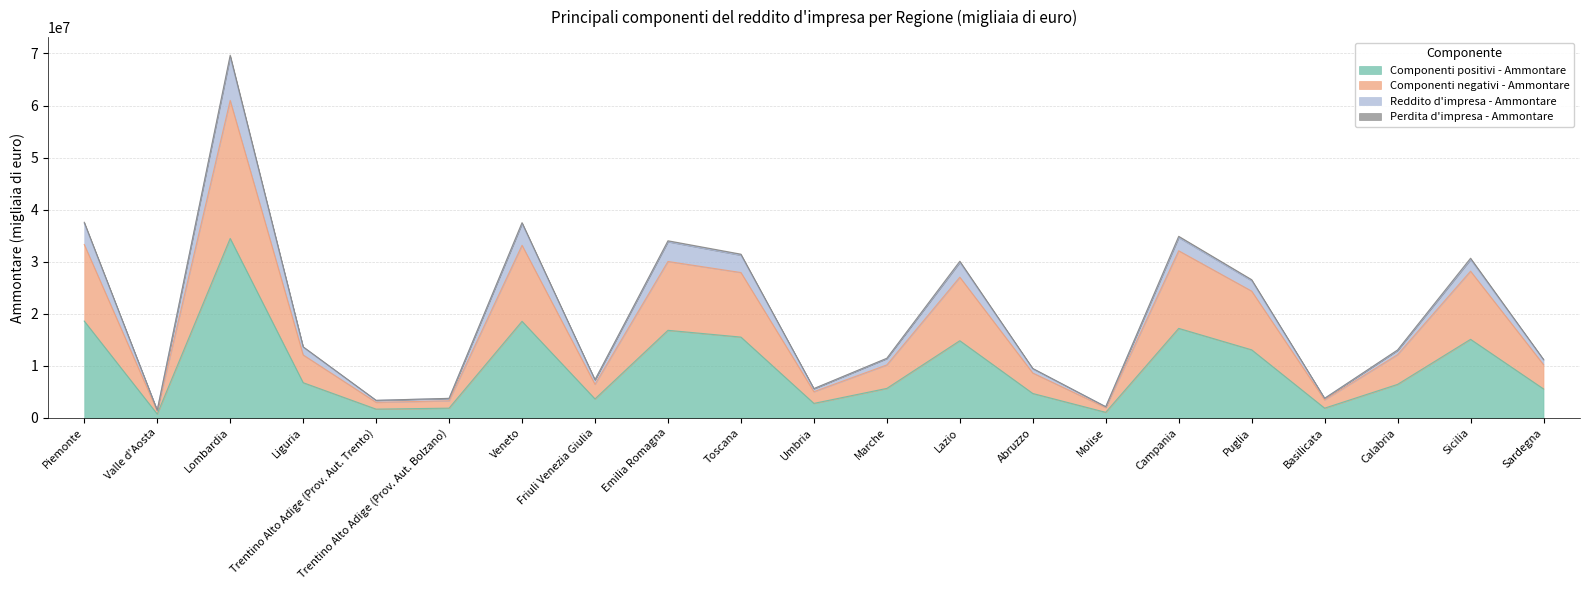

Which category has the lowest value across all series?

Valle d'Aosta